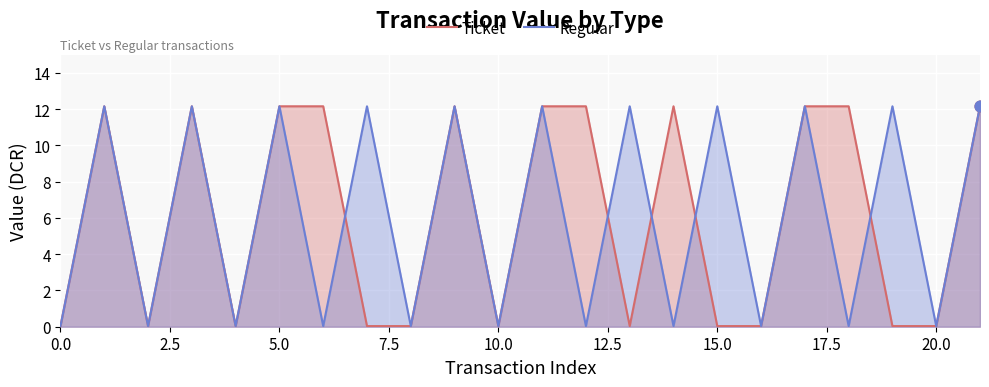

What are all the series names shown in the legend?

Ticket, Regular